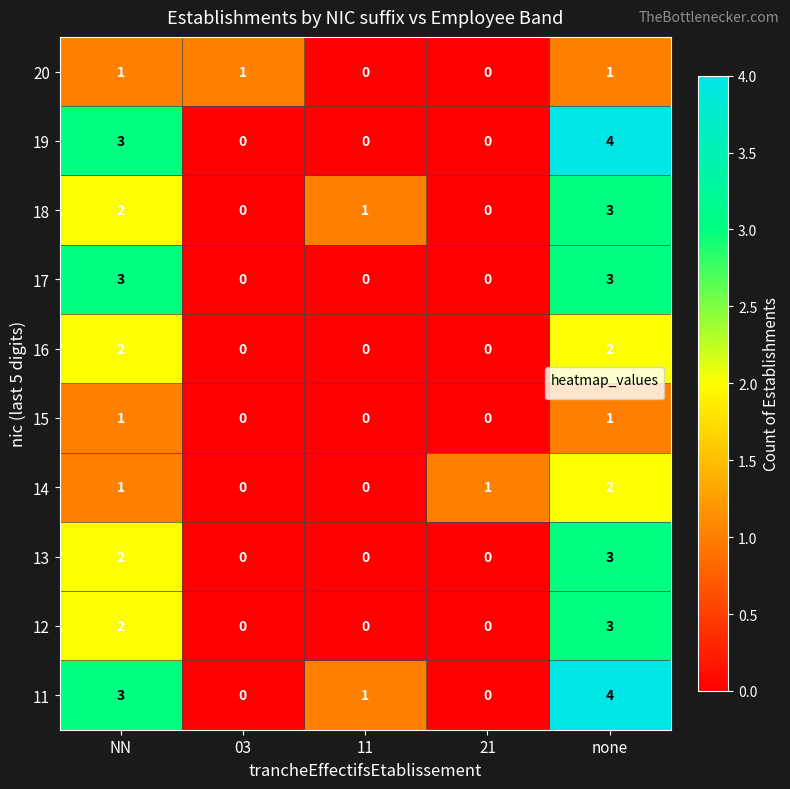

Which series has the largest total across all categories?

11